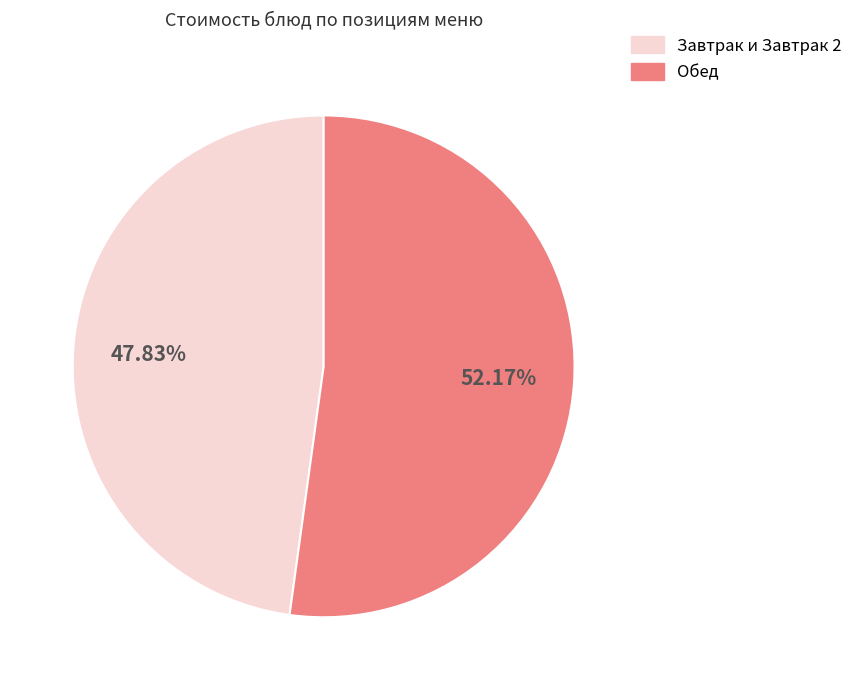

Is there a majority slice in this chart?

Yes